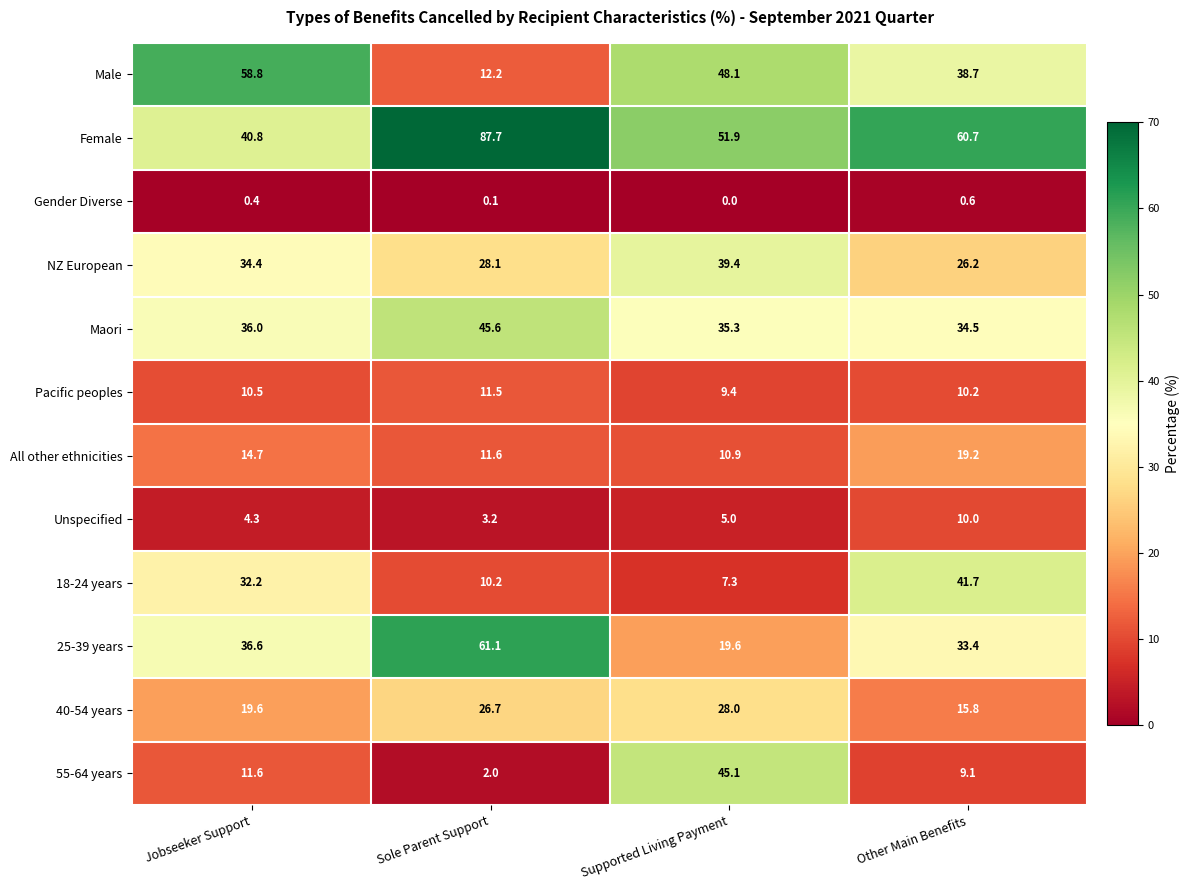

The value of 25-39 years at Sole Parent Support is 18.4. True or false?

False